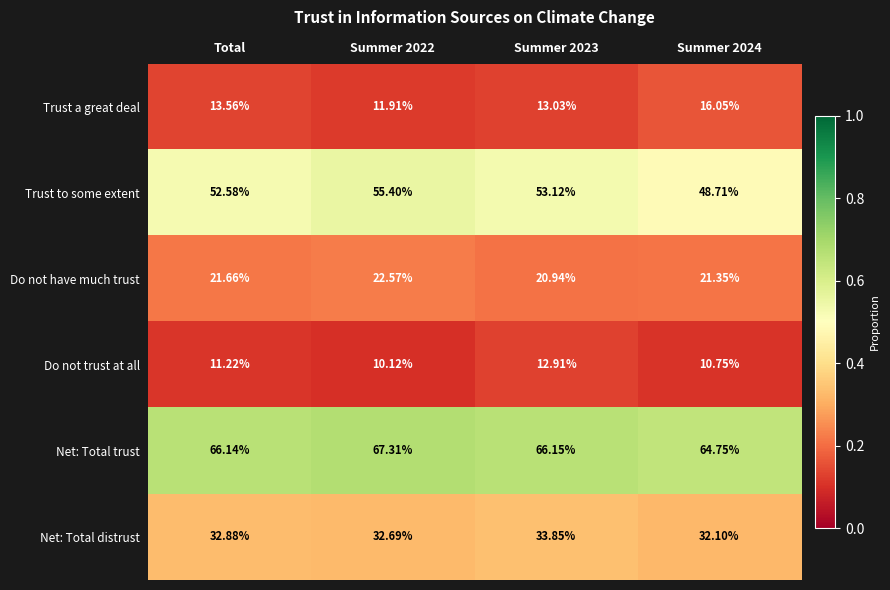

How many distinct data groups are displayed?

6